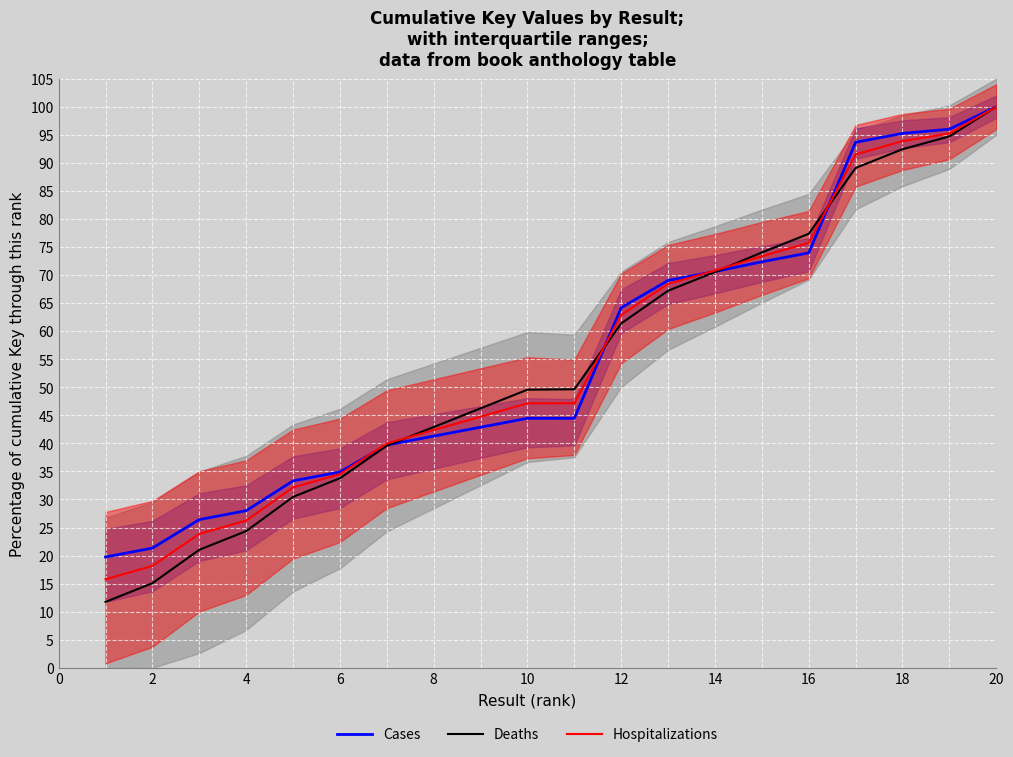

Reading left to right, extract all data points from this chart.

Cases: 19.8	21.3	26.4	28.0	33.3	34.9	39.7	41.3	42.9	44.5	44.5	64.2	69.0	70.6	72.4	73.9	93.7	95.2	96.0	100.0
Deaths: 11.7	15.1	21.0	24.4	30.5	33.8	39.6	42.9	46.2	49.6	49.6	61.4	67.2	70.5	74.0	77.4	89.1	92.4	94.7	100.0
Hospitalizations: 15.8	18.2	23.9	26.2	32.1	34.5	40.0	42.4	44.8	47.1	47.1	62.9	68.4	70.8	73.3	75.7	91.5	93.9	95.2	100.0